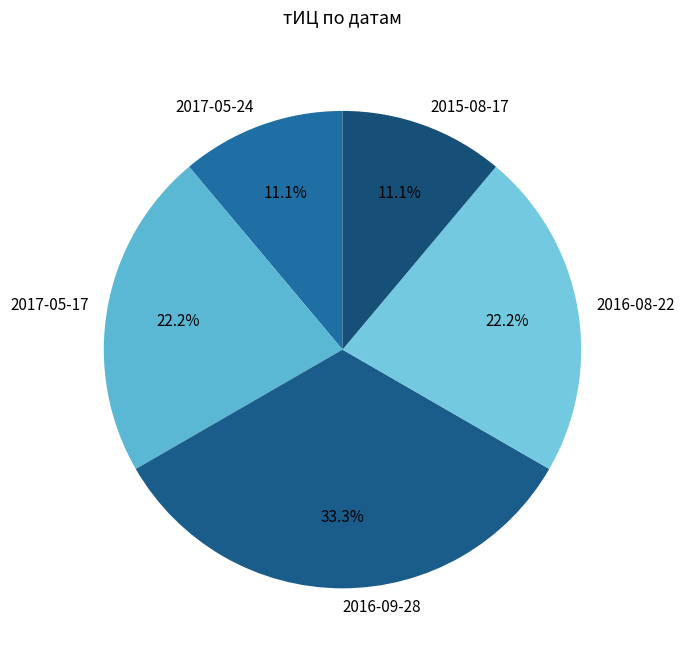

What is the total percentage of 2017-05-24 and 2017-05-17?

33.3%